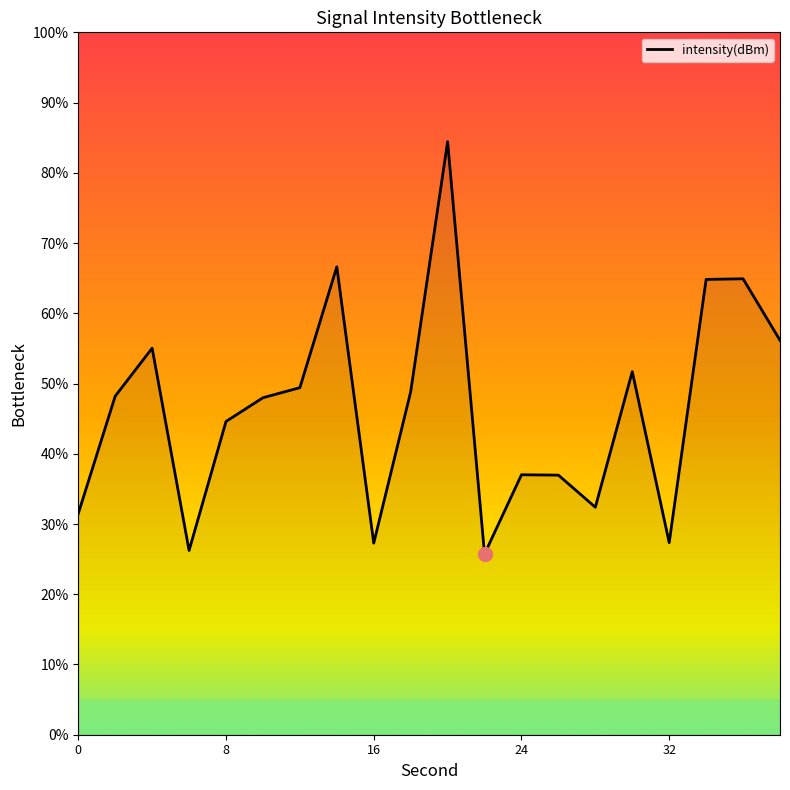

Count the number of data series in this chart.

1